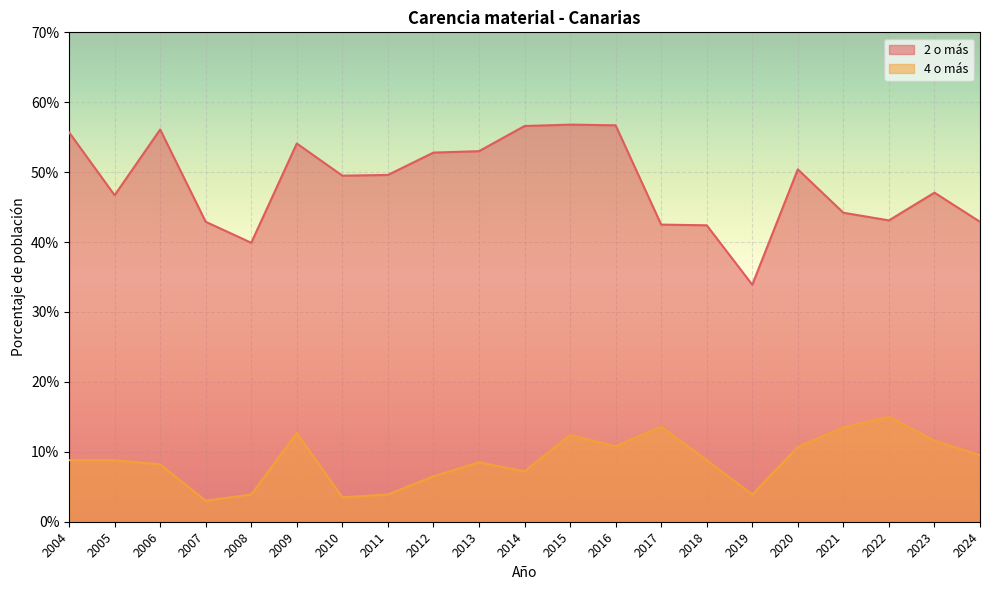

Where is 2 o más nearest to the value 45?

2021